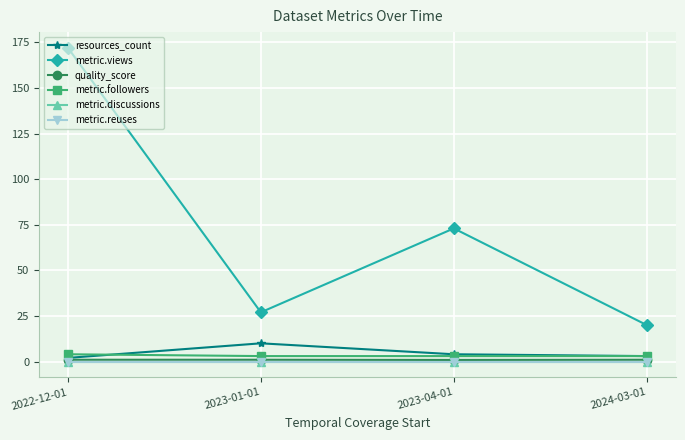

Between 2023-01-01 and 2024-03-01, which is larger?

2023-01-01